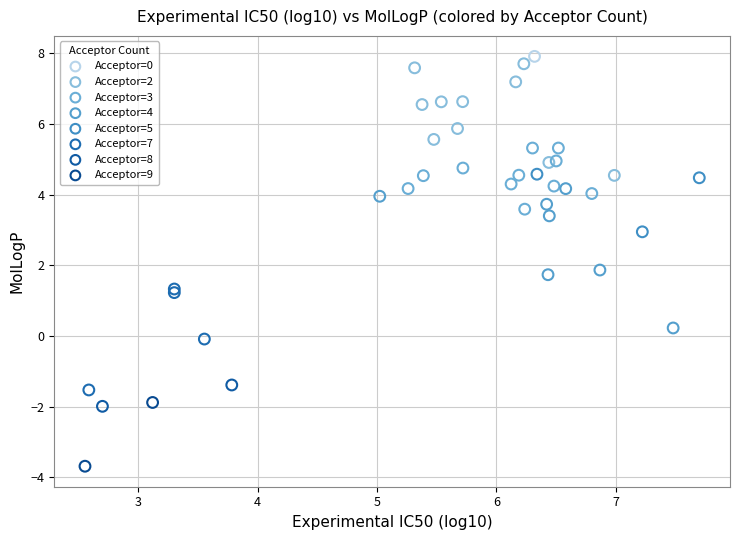

Which series contains the highest Y value?

Acceptor=0